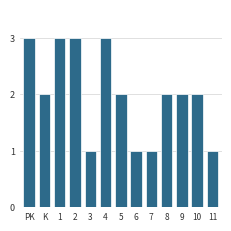

Reading left to right, list all the values displayed in this chart.

PK=3	K=2	1=3	2=3	3=1	4=3	5=2	6=1	7=1	8=2	9=2	10=2	11=1